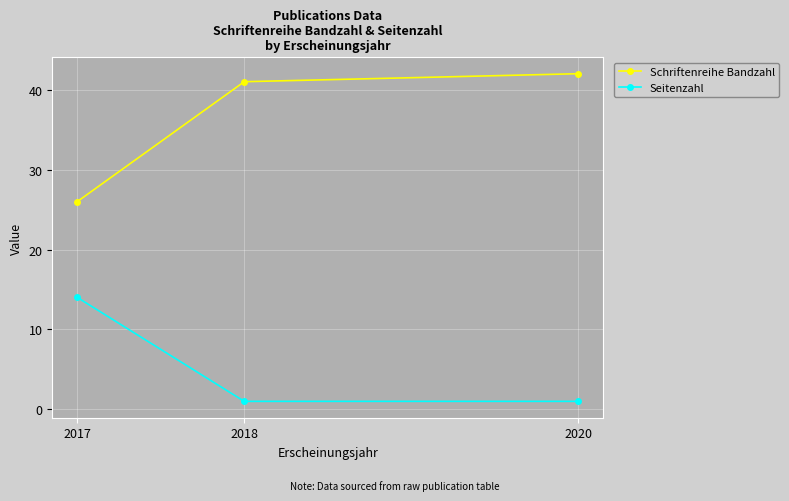

Which category has the lowest value in the Schriftenreihe Bandzahl series?

2017